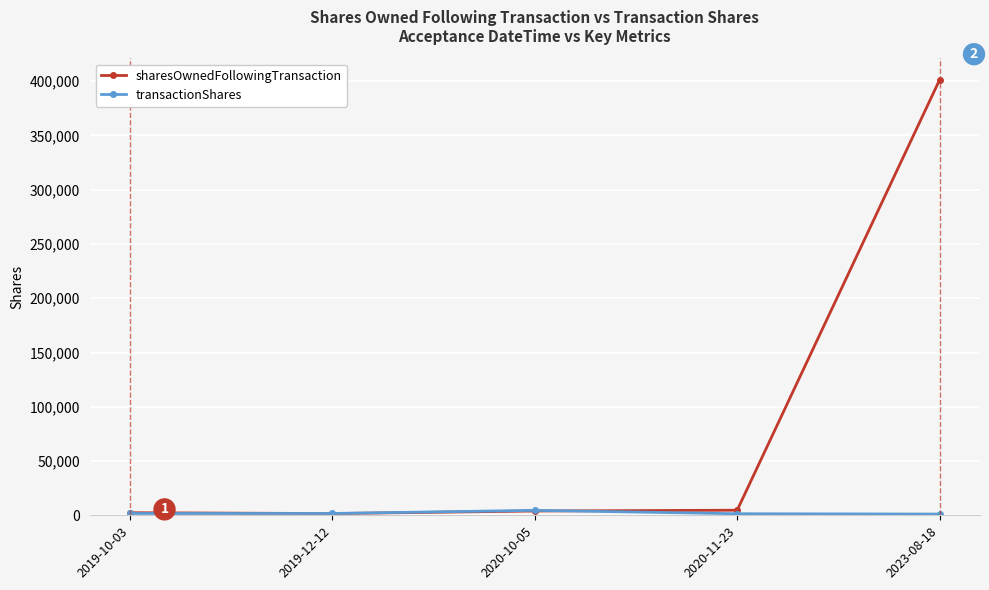

What is the minimum value for sharesOwnedFollowingTransaction?

1590